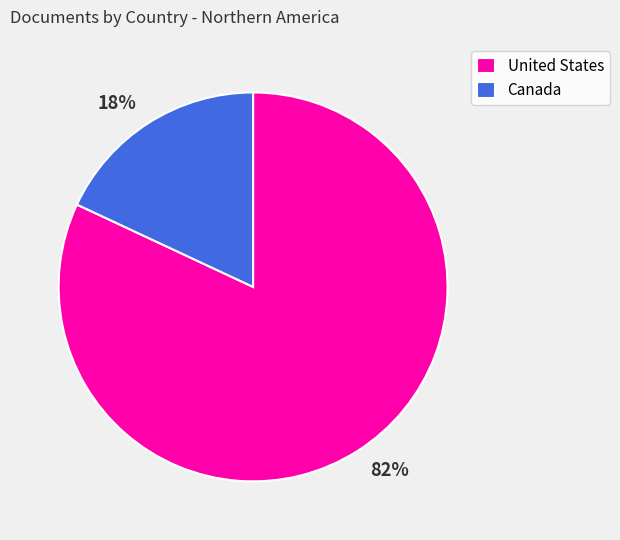

To the nearest percent, what is the difference between the Canada and United States slice percentages?

64%